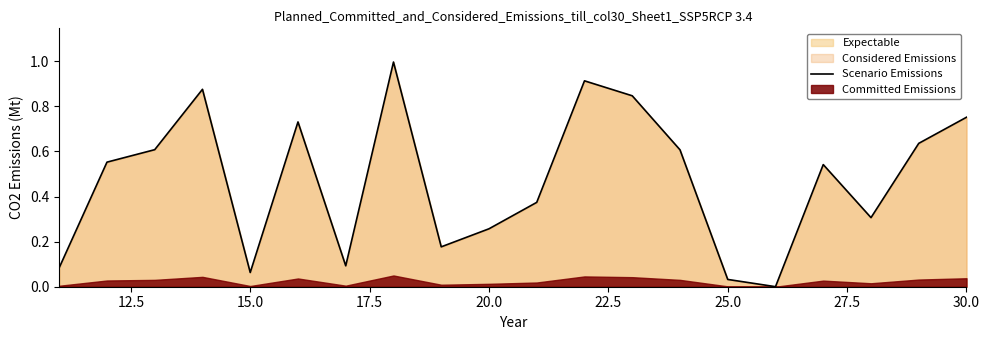

Reading right to left, transcribe all the data shown in this chart.

0.8	0.6	0.3	0.5	0.0	0.0	0.6	0.8	0.9	0.4	0.3	0.2	1.0	0.1	0.7	0.1	0.9	0.6	0.6	0.1